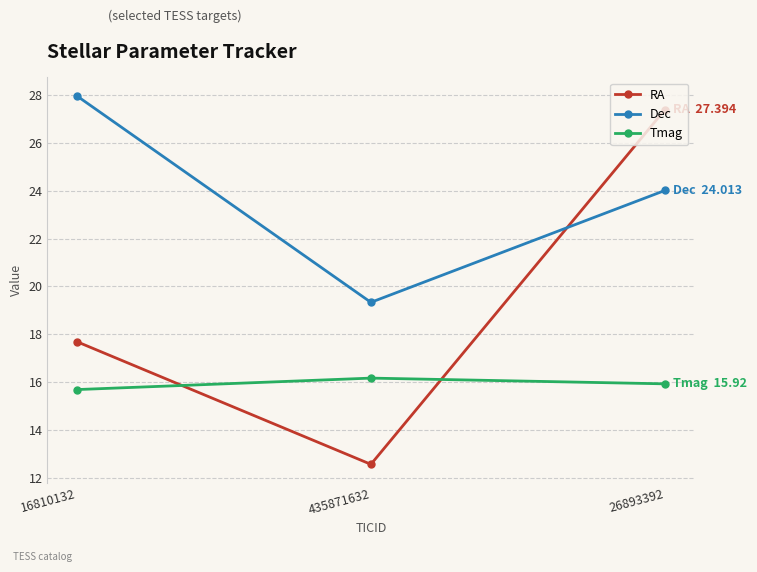

How many lines are shown in the chart?

3